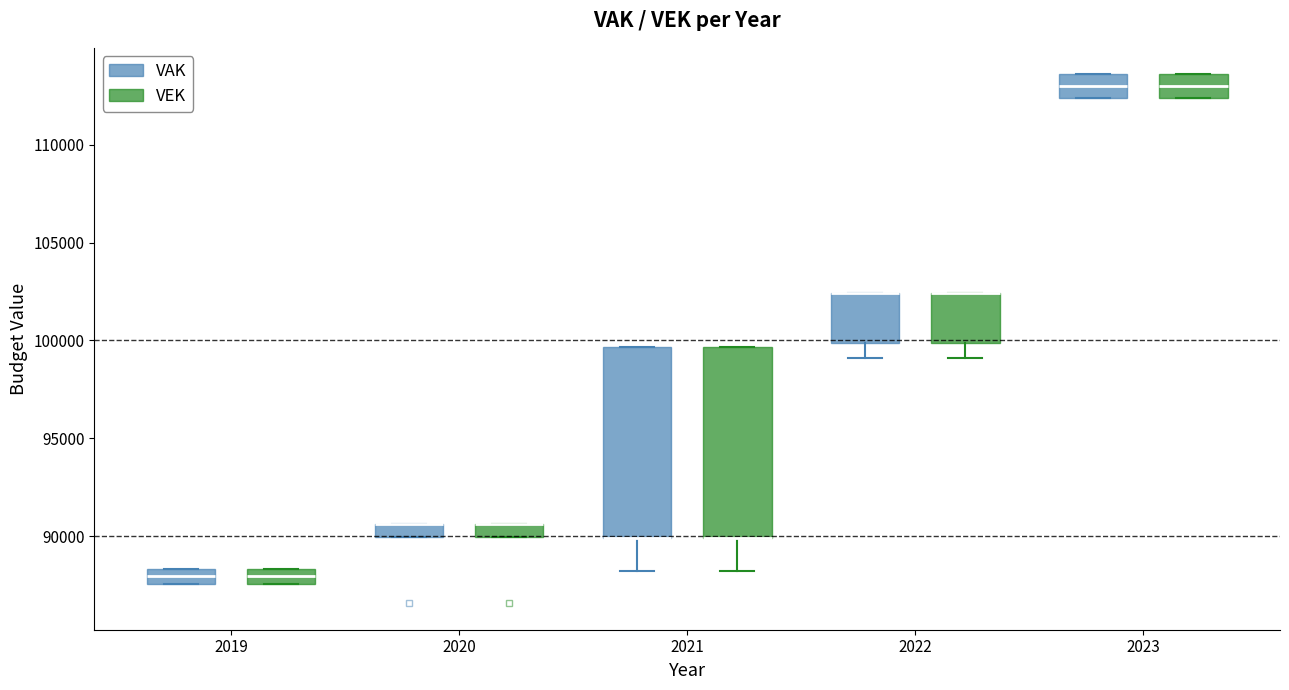

Where is the upper edge of the box for 2020 (VAK) on the y-axis? The values are not printed on the chart, so give them approximately, as read against the axis.

90500